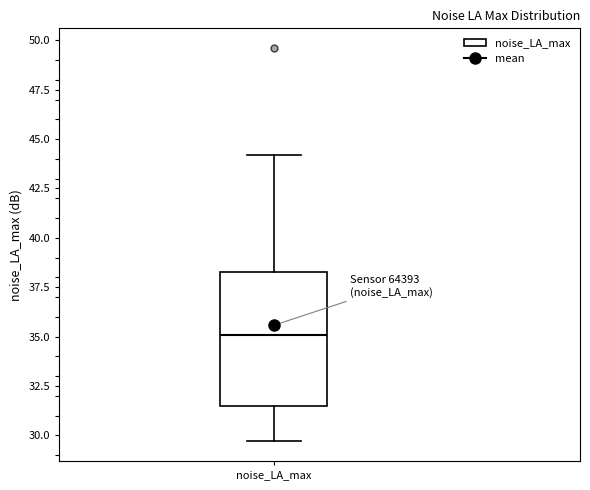

Where does the lower whisker of the box for noise_LA_max end on the y-axis? The values are not printed on the chart, so give them approximately, as read against the axis.

29.5